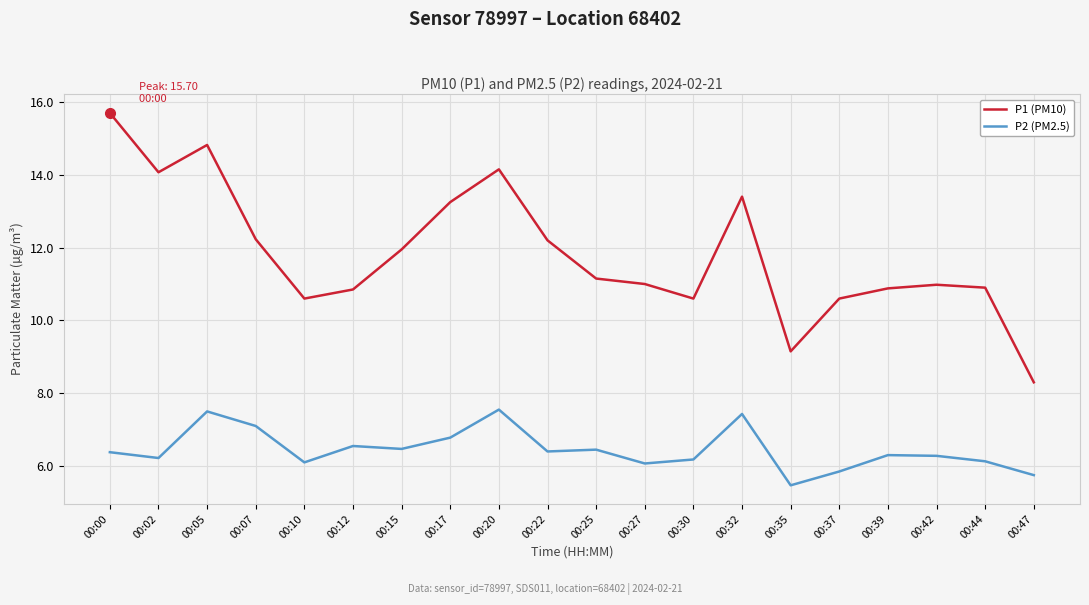

What is the spread (max minus min) of values at 00:25?

4.7